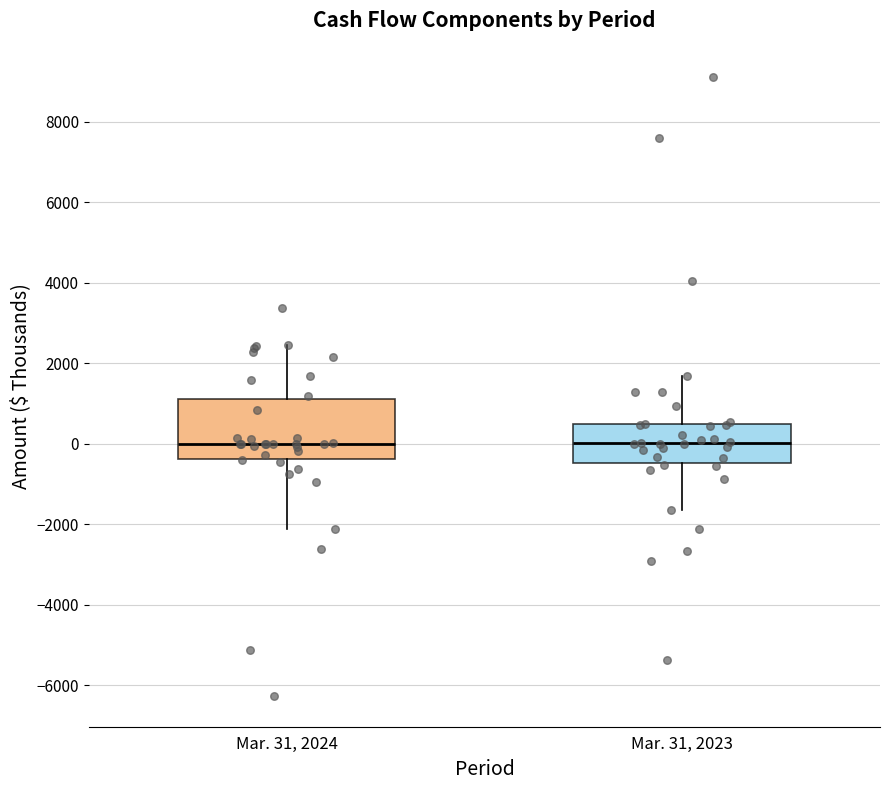

Reading left to right, read every box against the y-axis: the position of its median line, the range the box covers, and the ends of its whiskers. The values are not printed on the chart, so give them approximately, as read against the axis.

Mar. 31, 2024: median 0, box -400 to 1200, whiskers -2200 to 2400
Mar. 31, 2023: median 0, box -400 to 400, whiskers -1600 to 1600